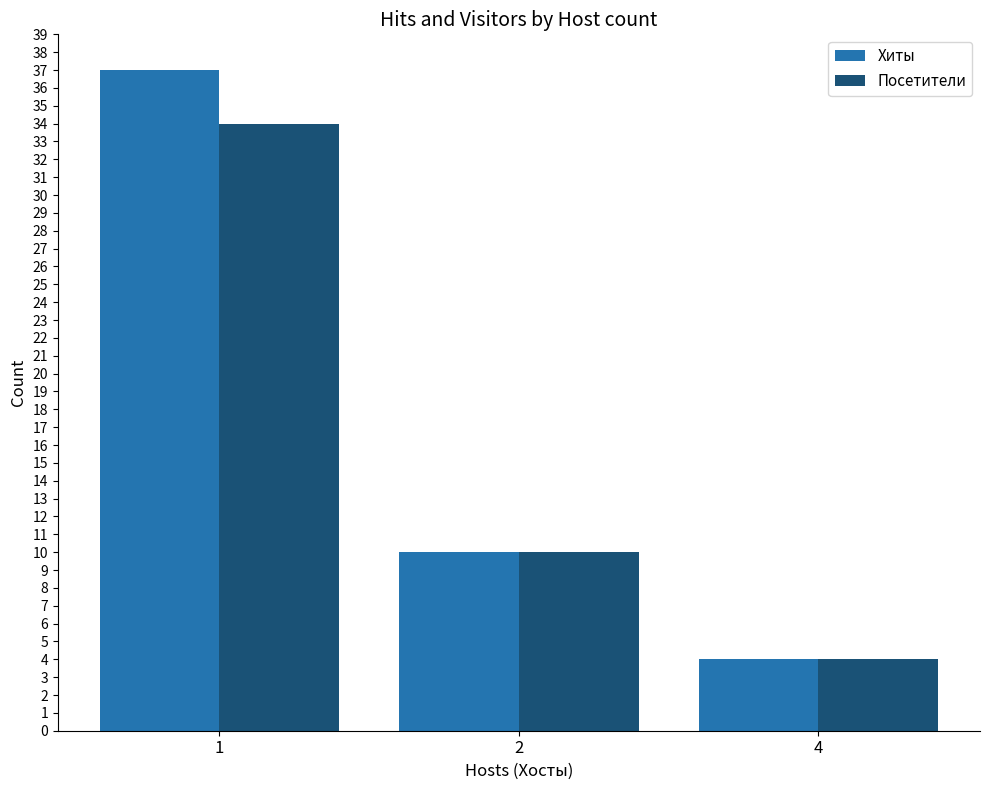

At 1, list the series in order from smallest to largest.

Посетители, Хиты